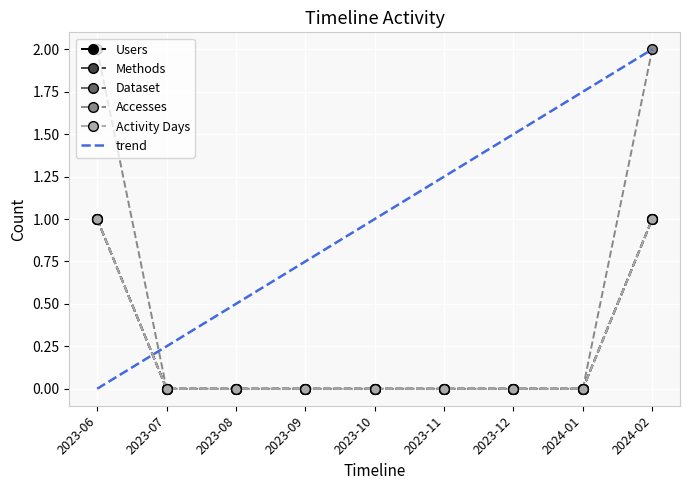

Between 2023-08 and 2023-10, which series saw the biggest shift?

Users